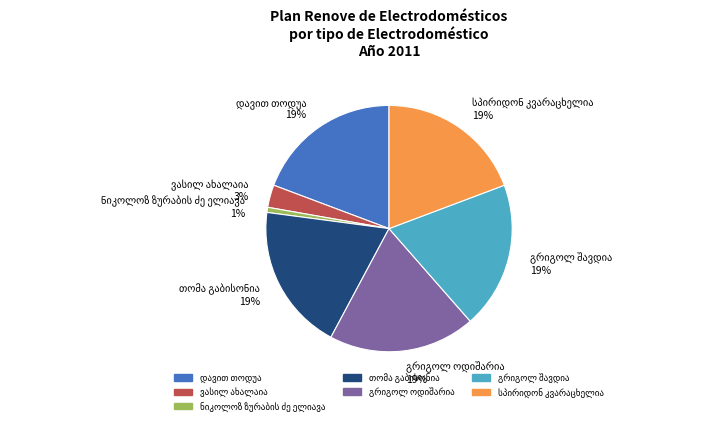

Does any single category account for the majority?

No